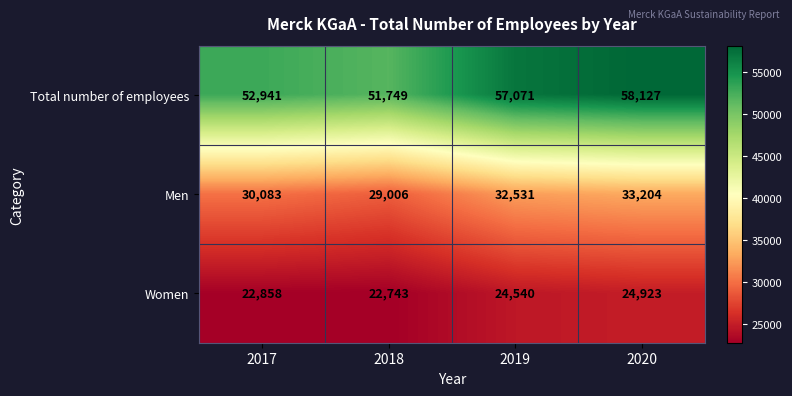

At which category does the chart reach its minimum across all series?

2018